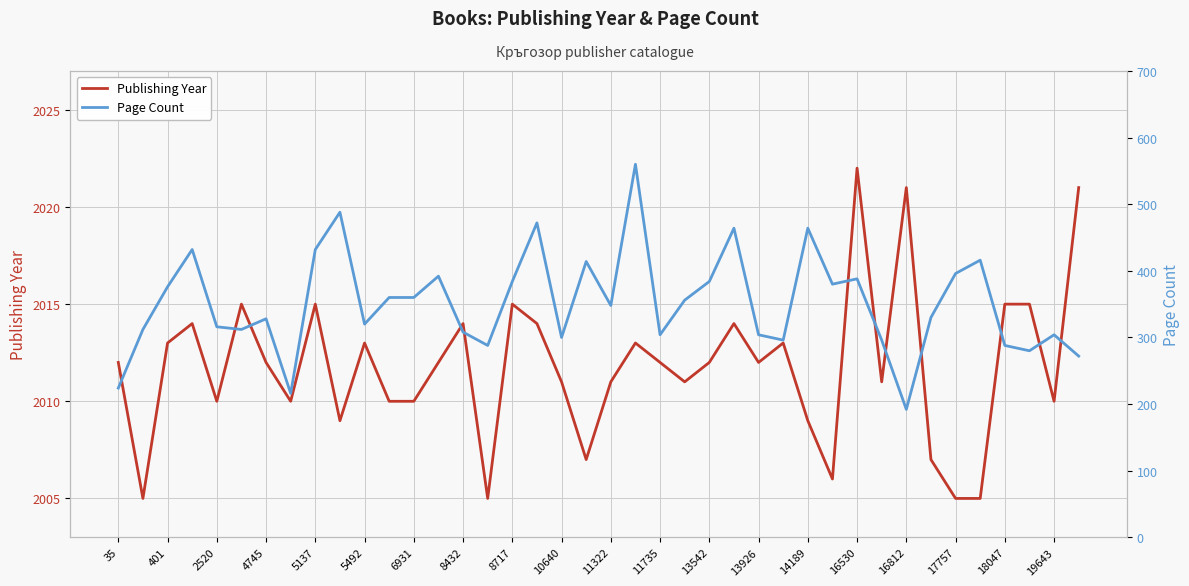

The value of Publishing Year at 8717 is 2015. True or false?

True